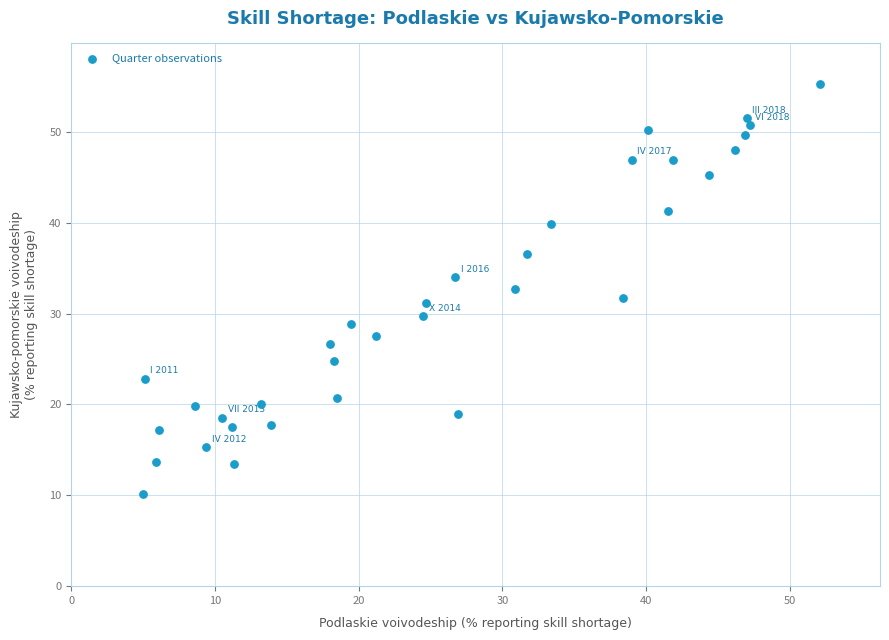

What is the range of X values (max minus min)?

47.1